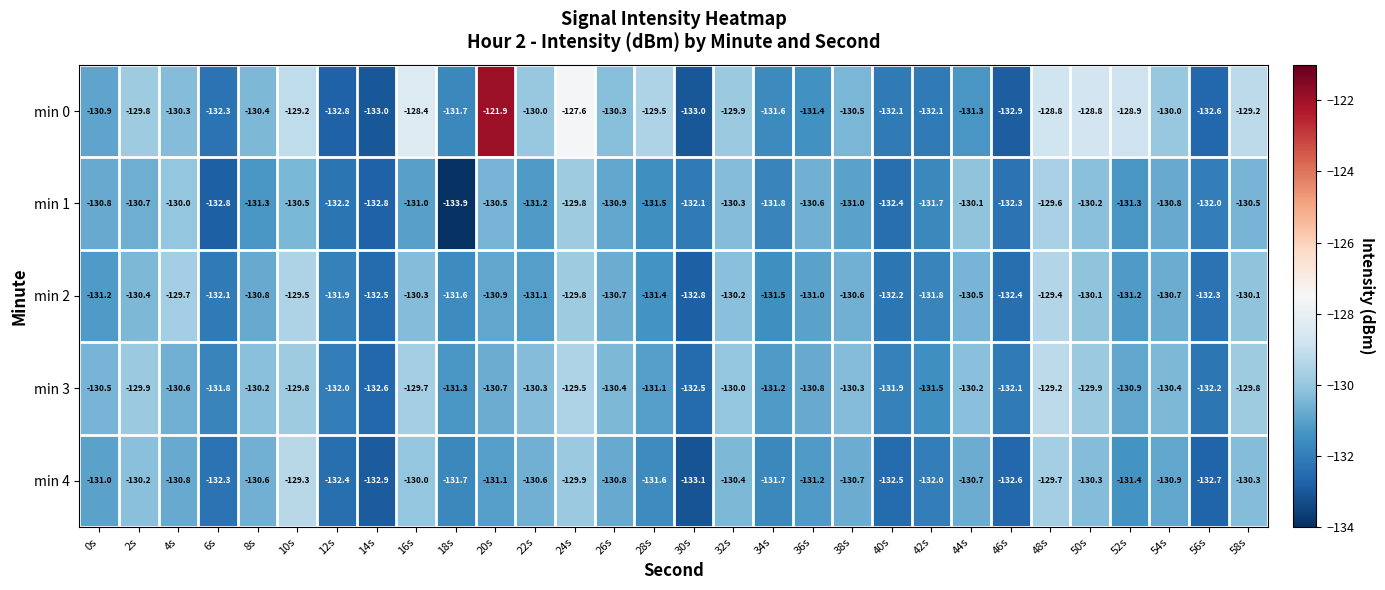

At which label does min 2 reach its minimum?

30s